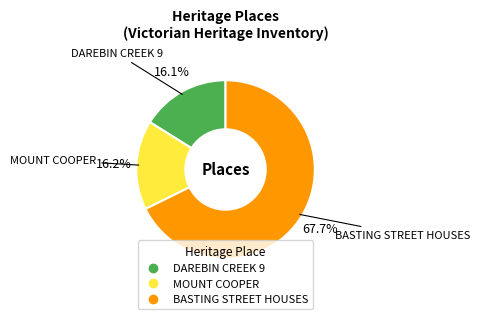

What is the majority slice?

BASTING STREET HOUSES